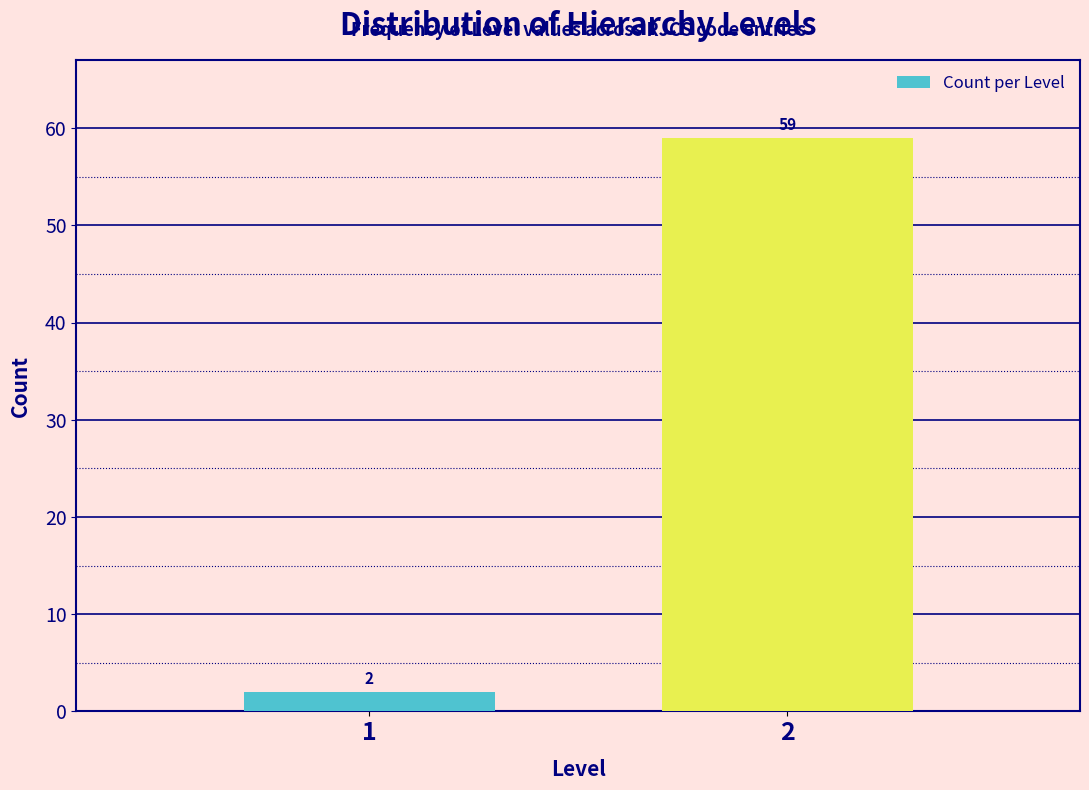

Reading left to right, what are all the values shown in this chart?

1=2	2=59